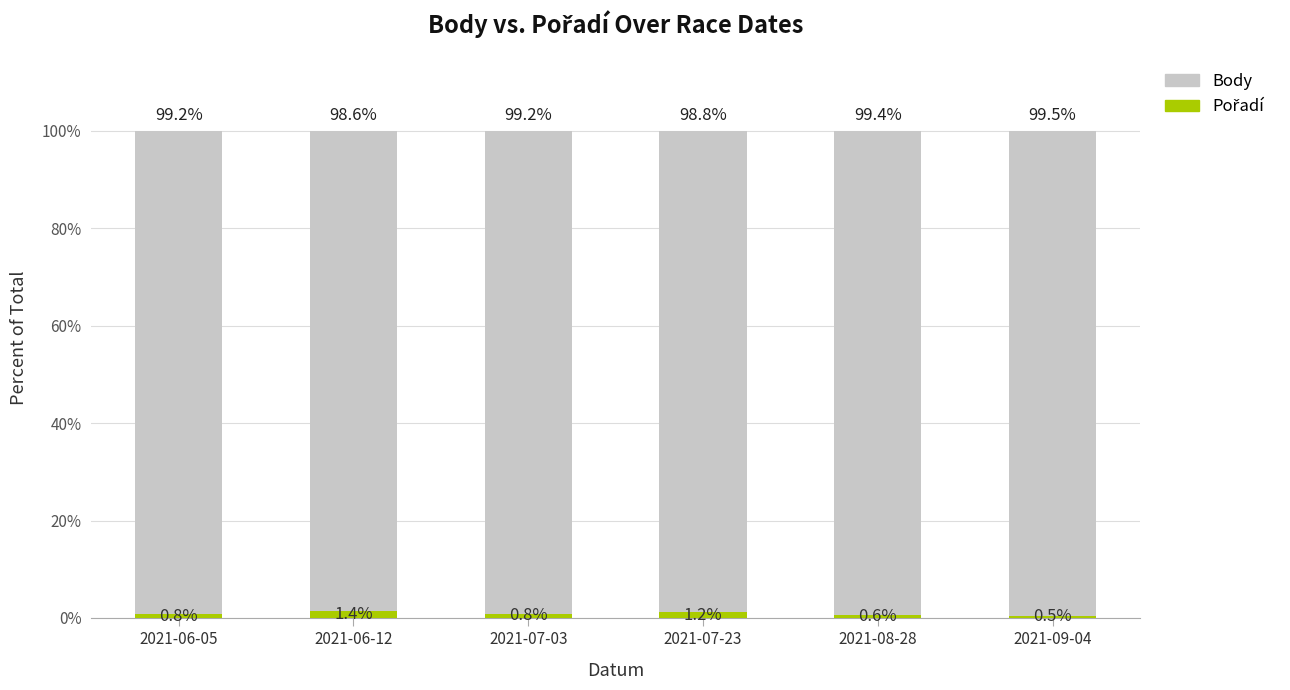

What is the total value across all series at 2021-06-05?

100.0